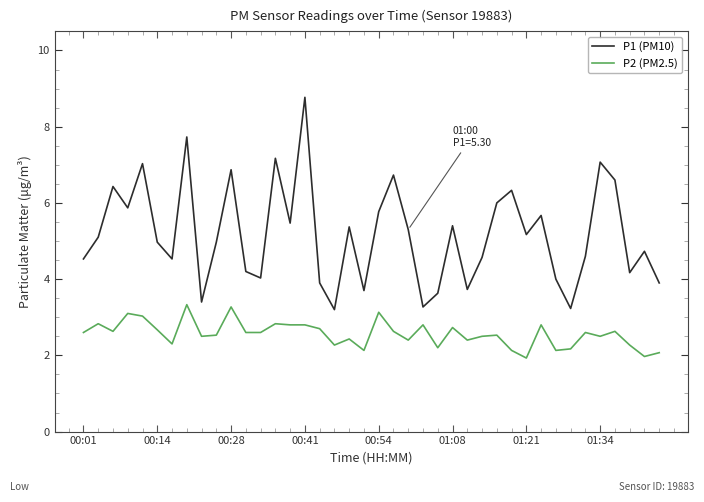

Rank the series by their maximum value, from highest to lowest.

P1 (PM10), P2 (PM2.5)